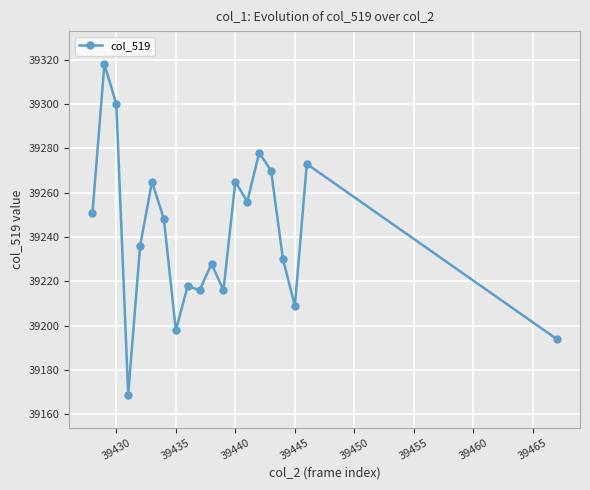

What is the value of the 9th point from the left?

39218